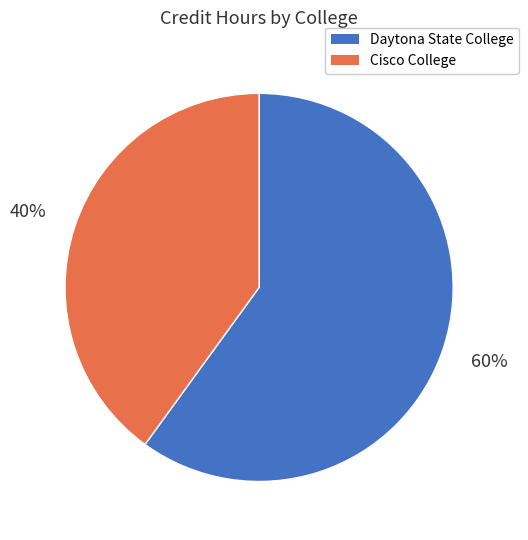

Which category has the smallest portion of the pie?

Cisco College